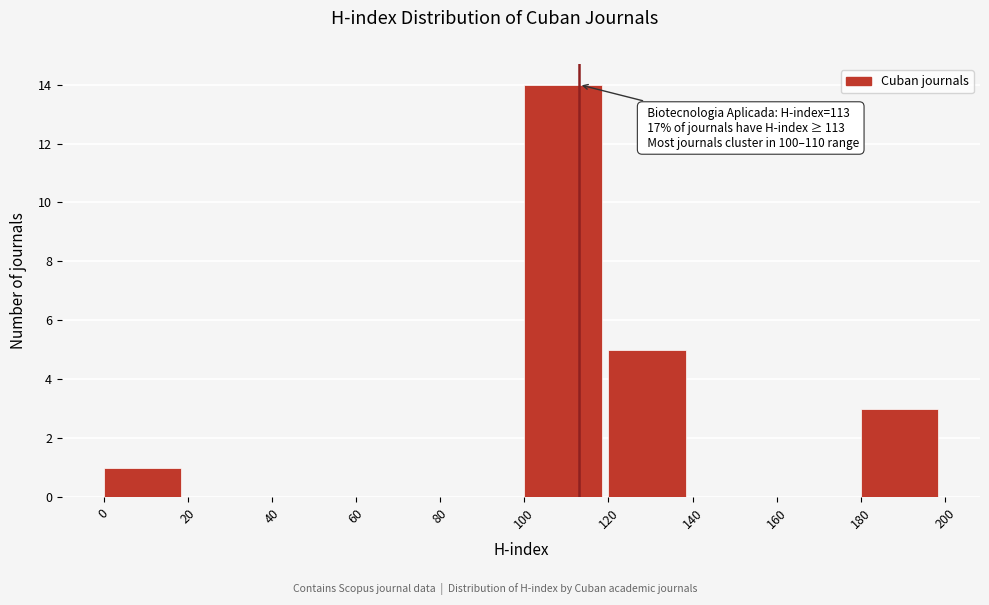

Which range on the x-axis has the tallest bar?

100 to 120